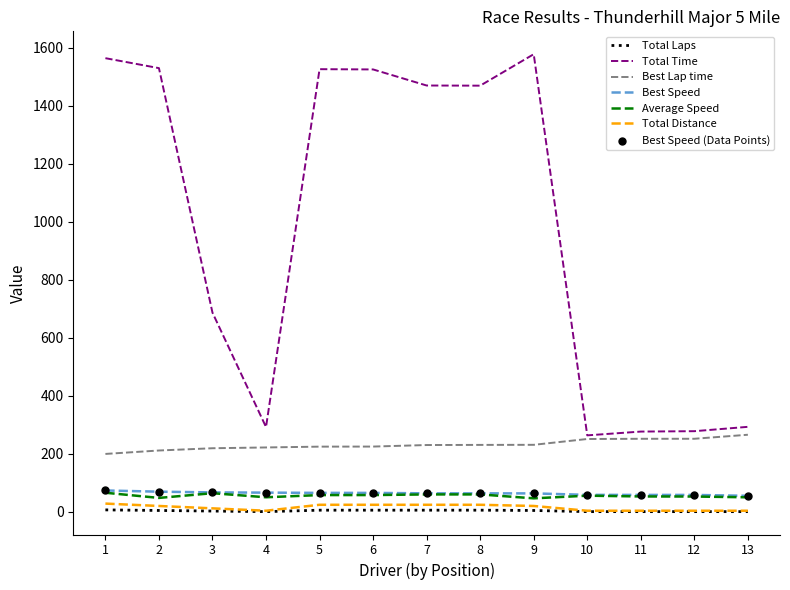

Which series has the largest total across all categories?

Total Time